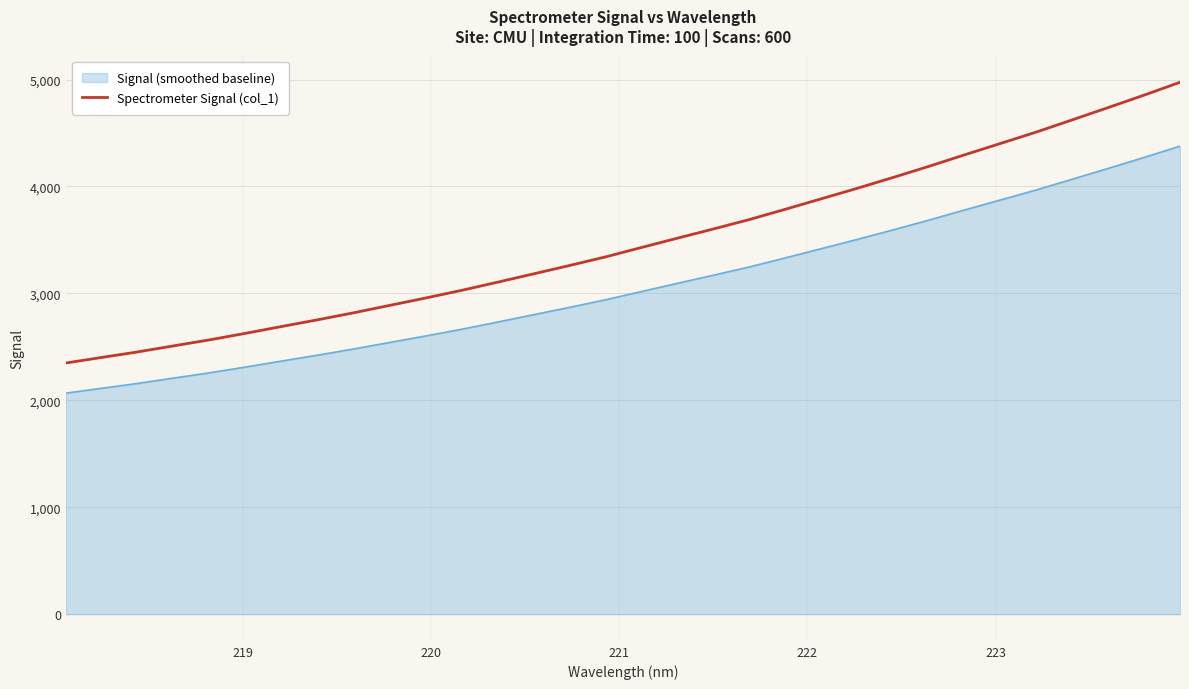

What is the lowest value of the Signal (smoothed baseline) series?

2067.5